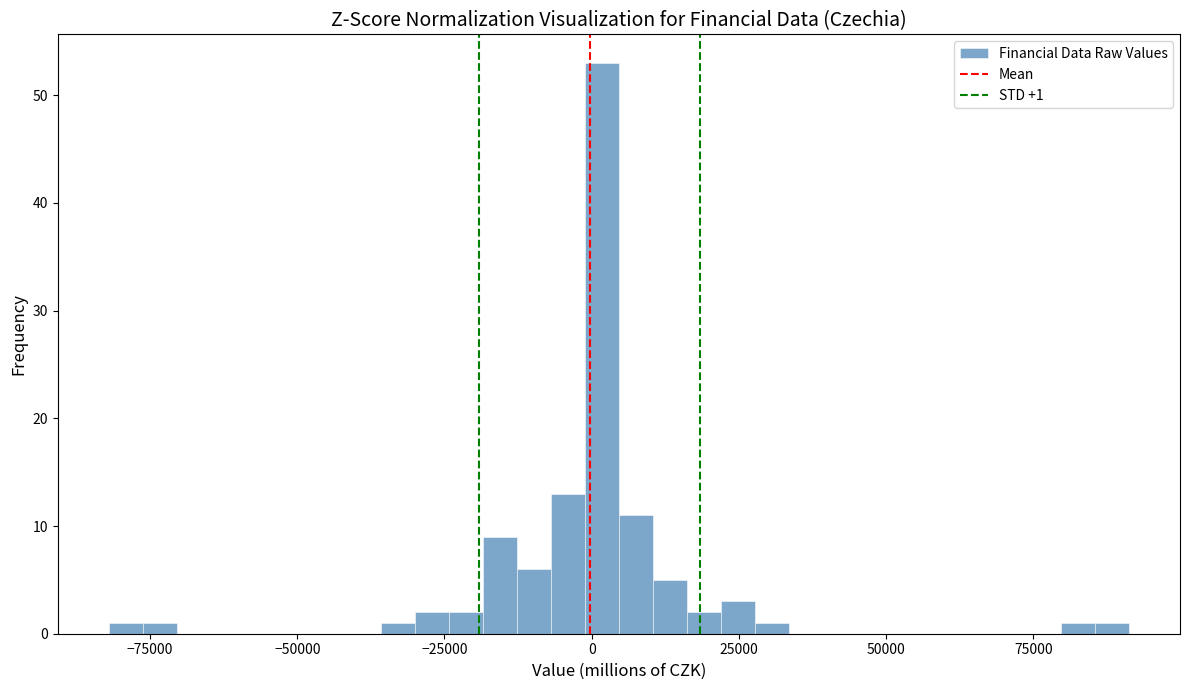

Read against the x-axis, roughly where is the centre of the tallest bar?

0